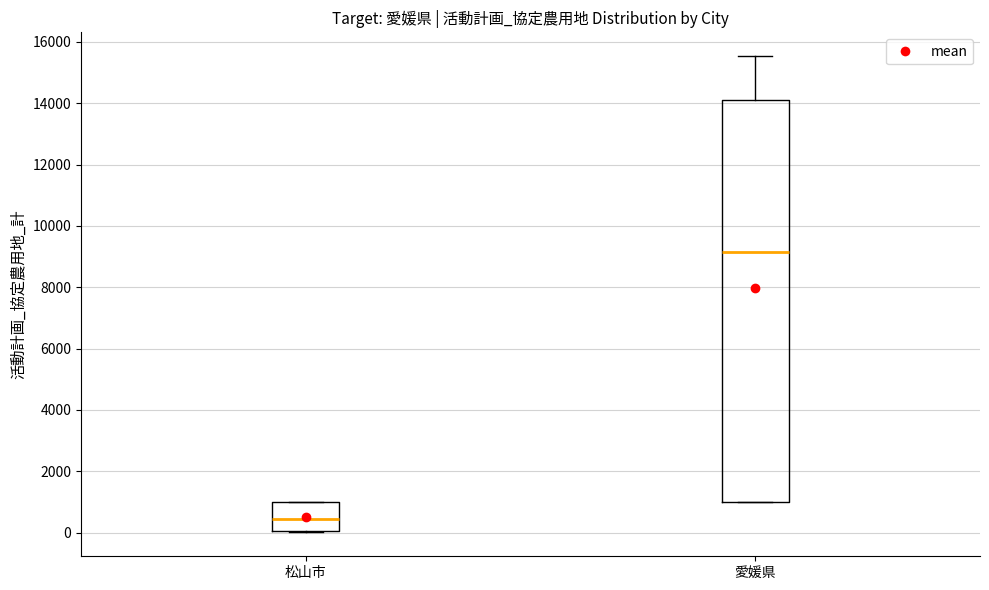

Reading left to right, read every box against the y-axis: the position of its median line, the range the box covers, and the ends of its whiskers. The values are not printed on the chart, so give them approximately, as read against the axis.

松山市: median 400, box 0 to 1000, whiskers 0 to 1000
愛媛県: median 9200, box 1000 to 14200, whiskers 1000 to 15600